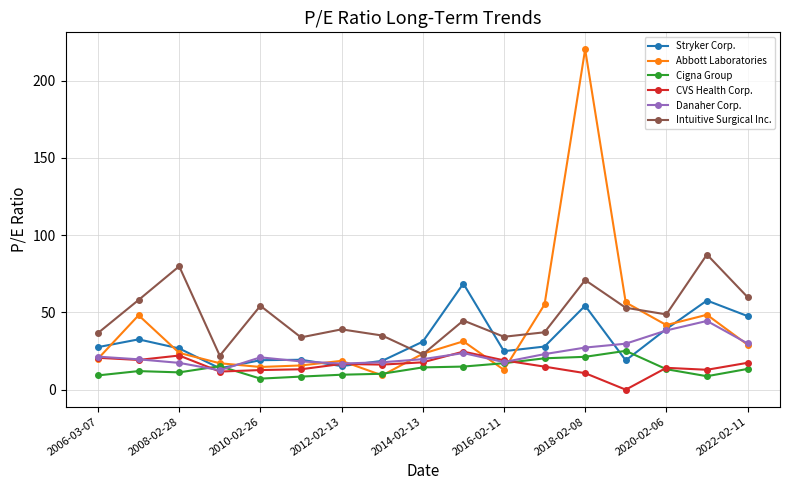

How many lines are shown in the chart?

6